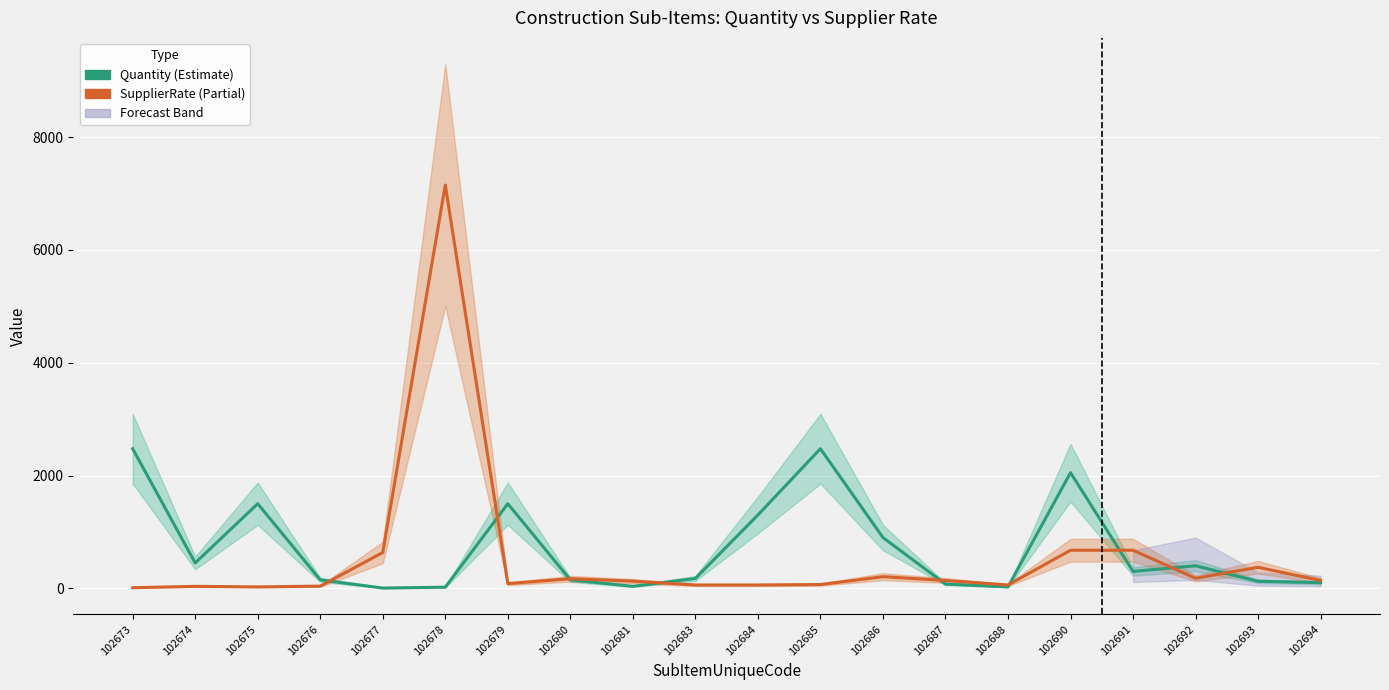

Is it true that SupplierRate equals 35 at 102674?

True